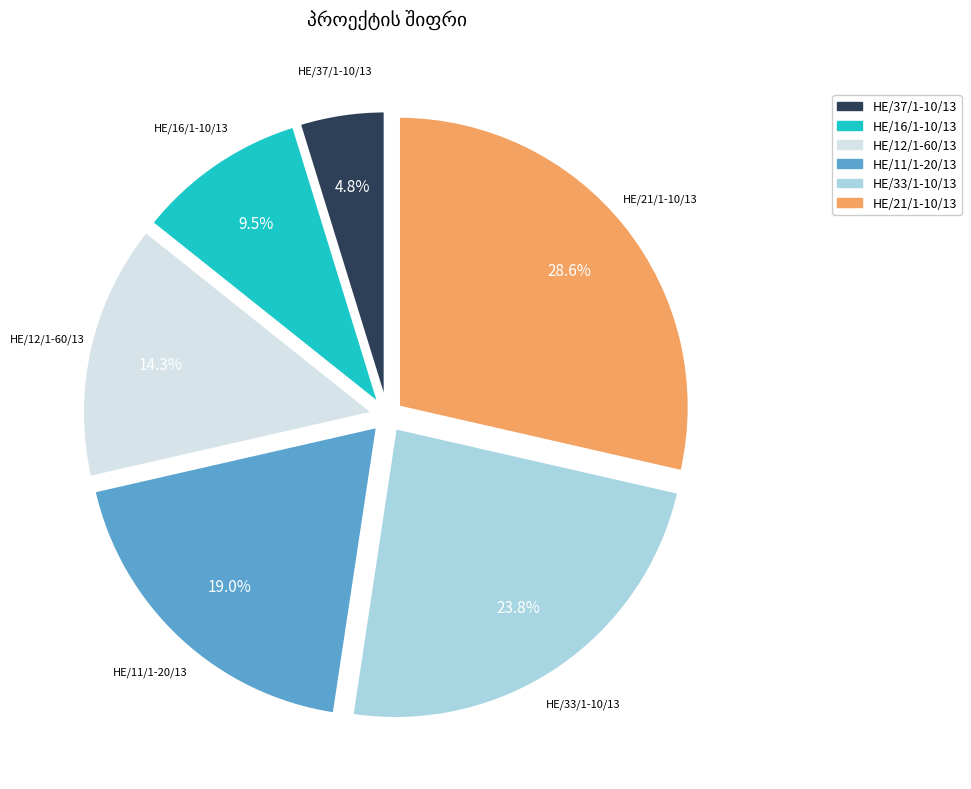

Is it true that HE/33/1-10/13 is 24% of the pie?

True